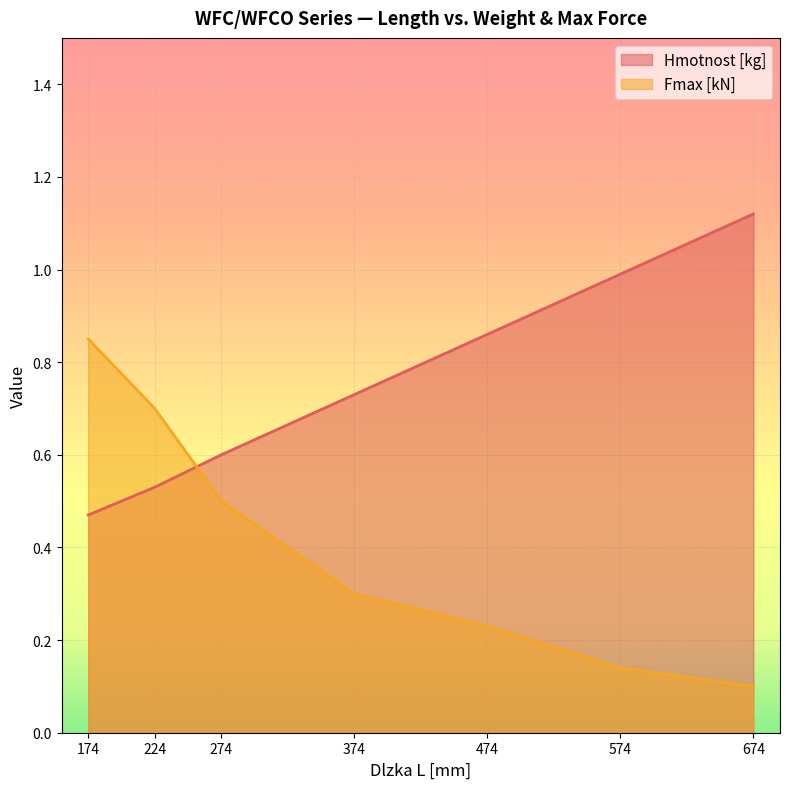

Reading left to right, list all the values displayed in this chart.

Hmotnost [kg]: 174=0.5	224=0.5	274=0.6	374=0.7	474=0.9	574=1.0	674=1.1
Fmax [kN]: 174=0.8	224=0.7	274=0.5	374=0.3	474=0.2	574=0.1	674=0.1